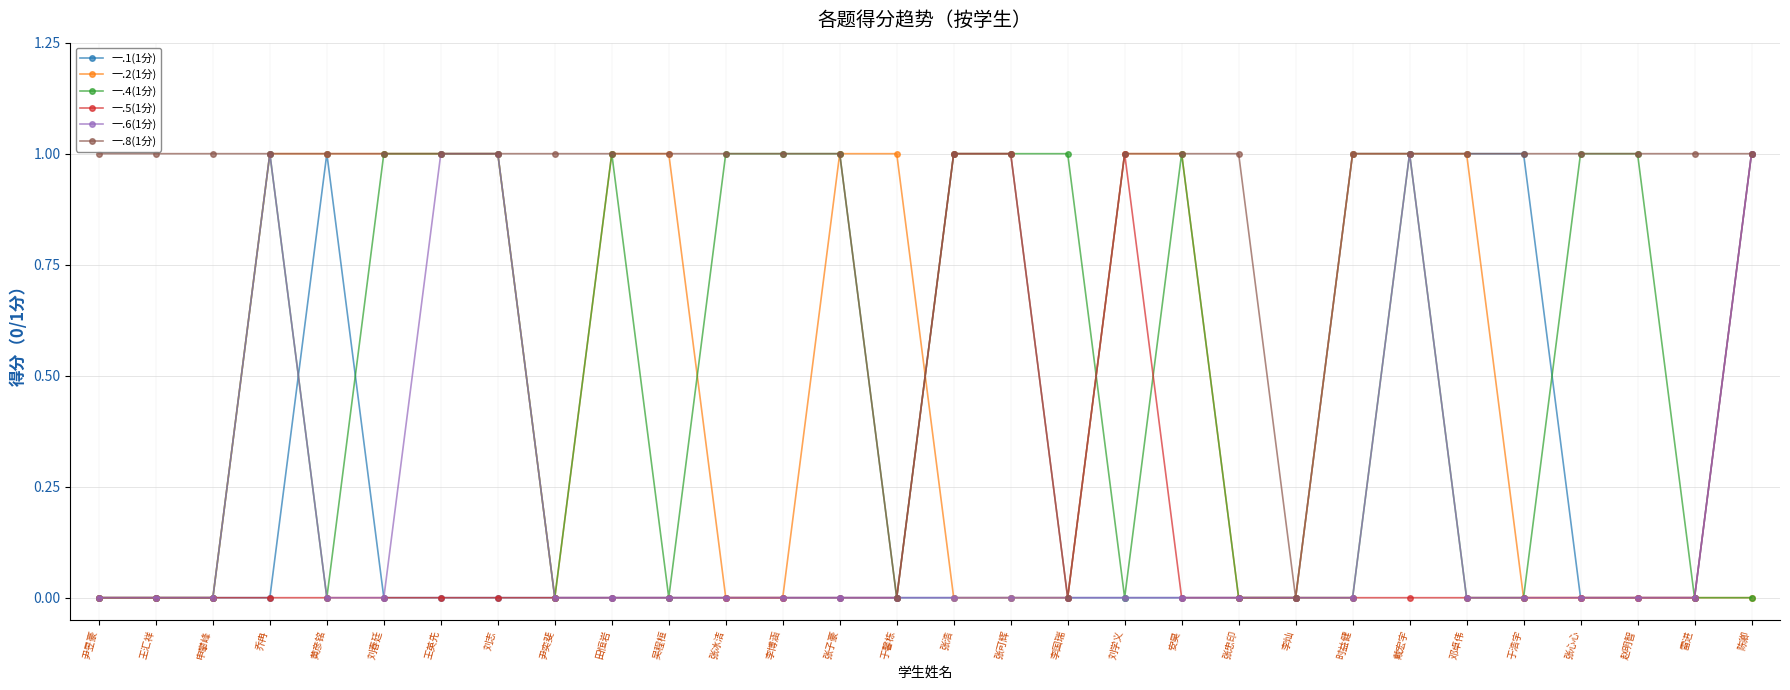

What is the label of the 26th point from the right?

黄彦铭